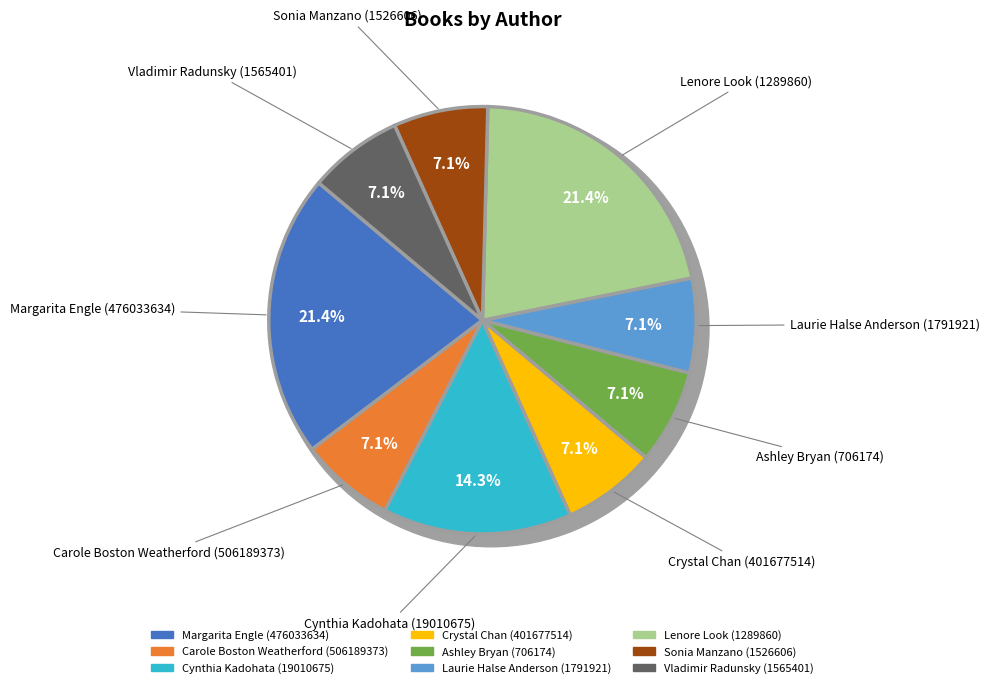

Is it true that Ashley Bryan (706174) is 1% of the pie?

False